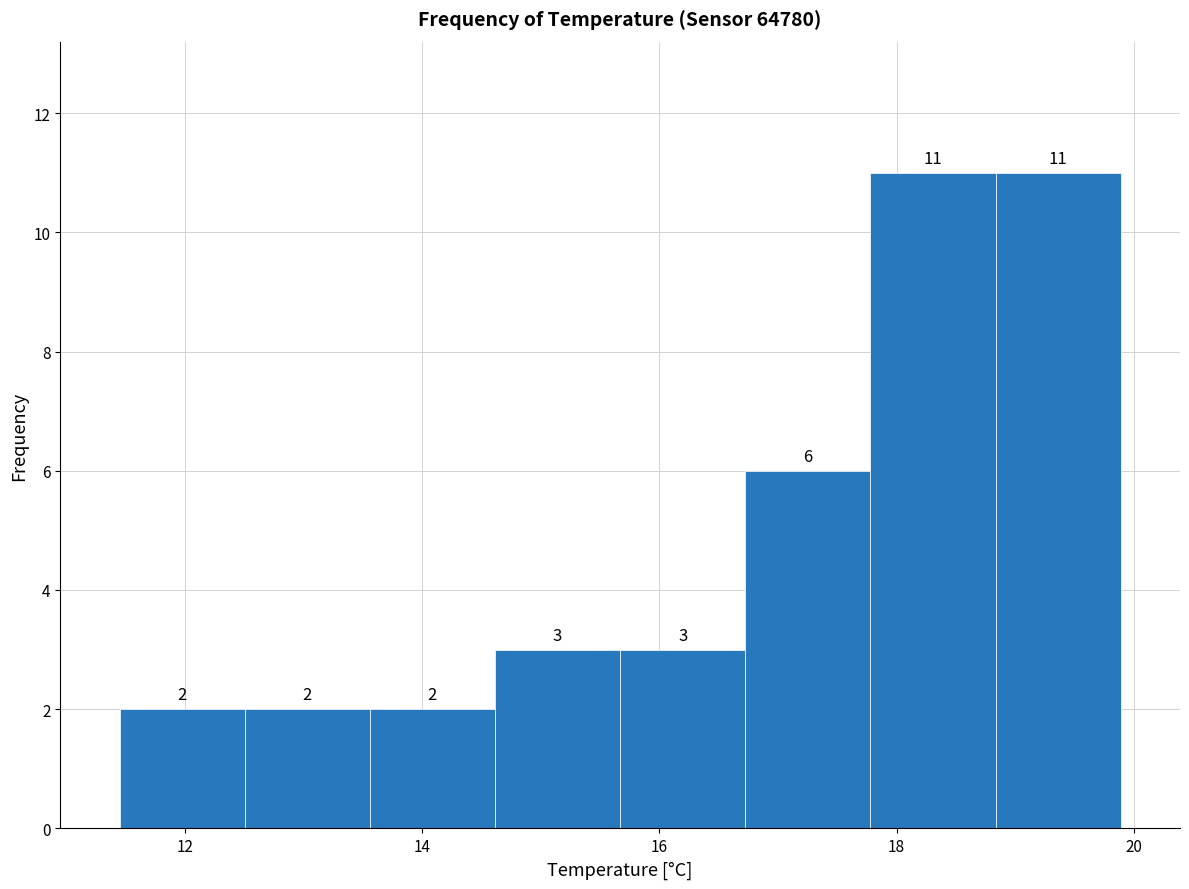

How tall is the bar that spans 14.6 to 15.6 on the x-axis? The bar edges are not printed on the chart, so give them approximately, as read against the axis.

3